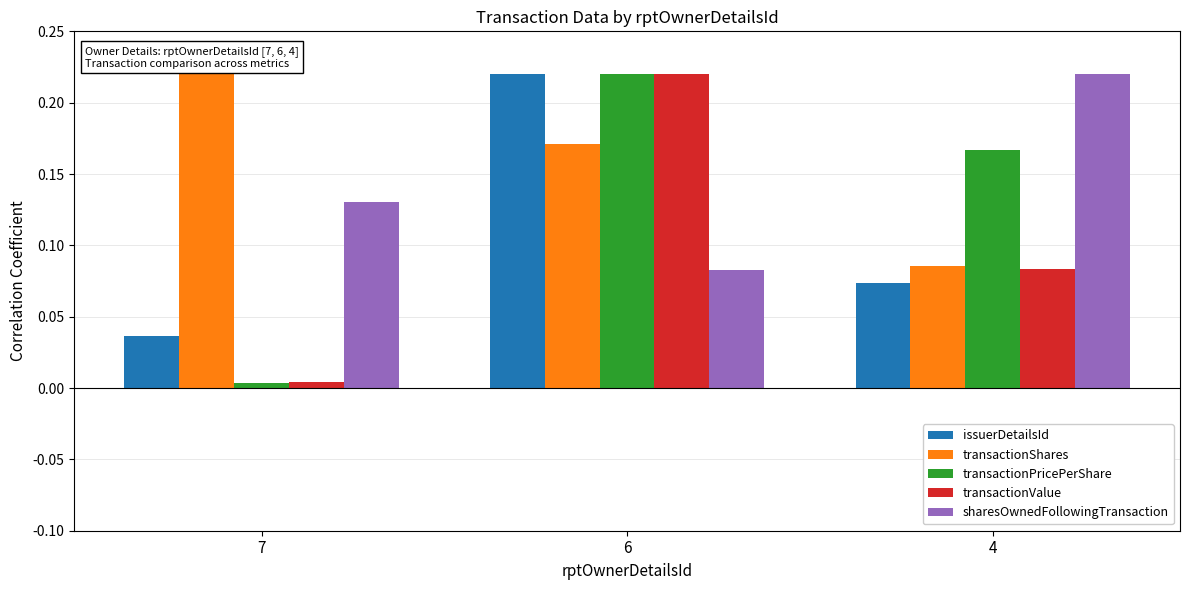

Rank the categories by transactionPricePerShare value from highest to lowest.

6, 4, 7